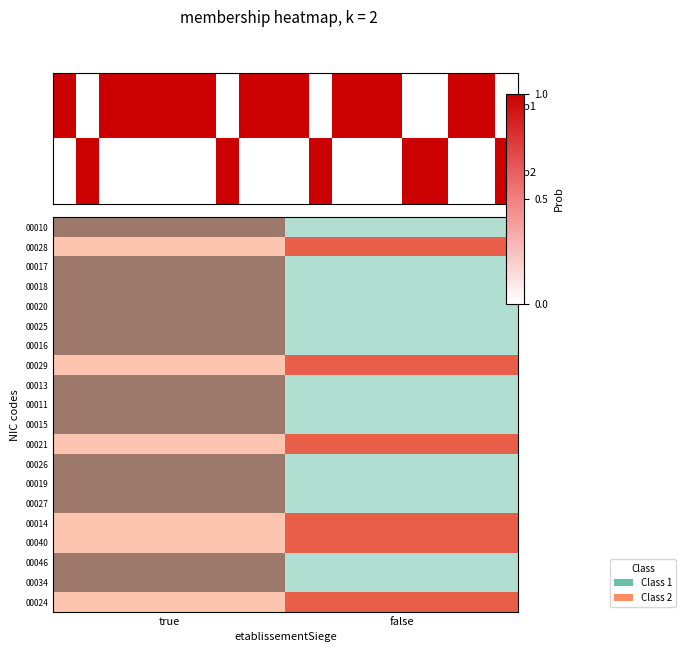

Which series has the largest total across all categories?

00010